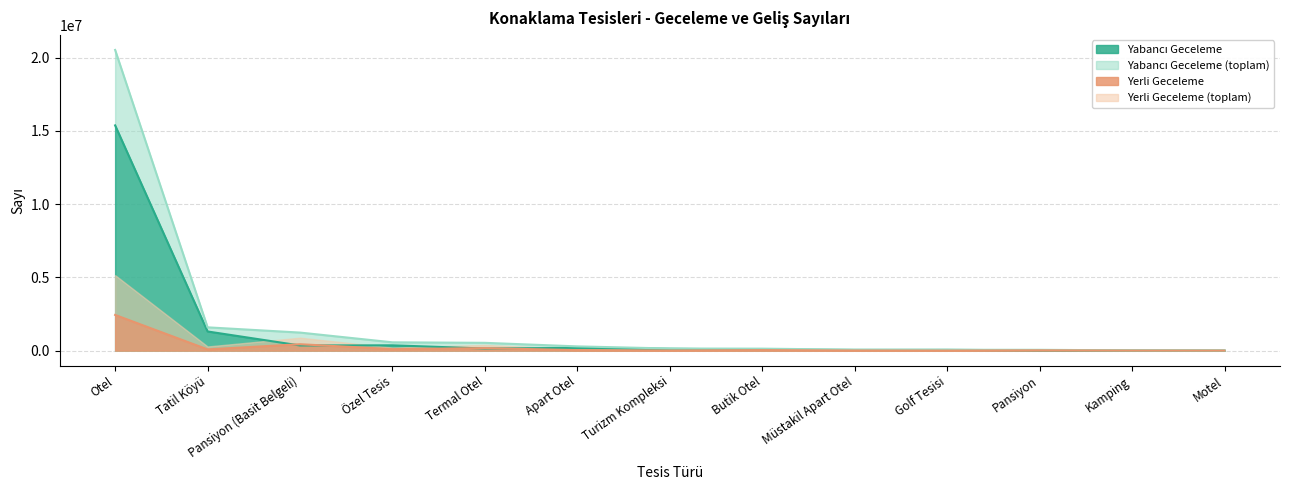

True or false: Yabancı Geliş has more than 2 interior local peaks.

True